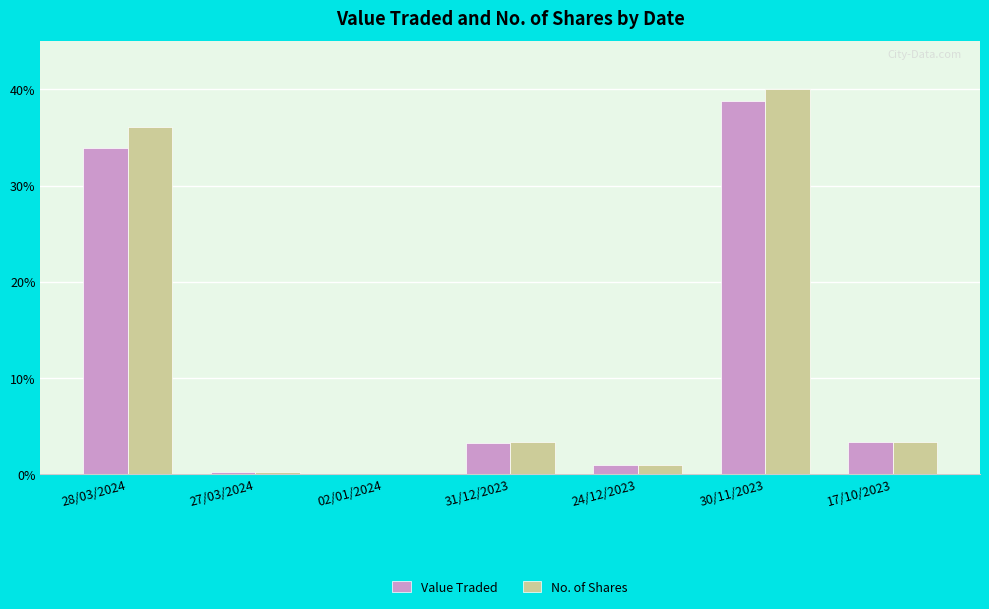

What is the highest value of the Value Traded series?

38.8